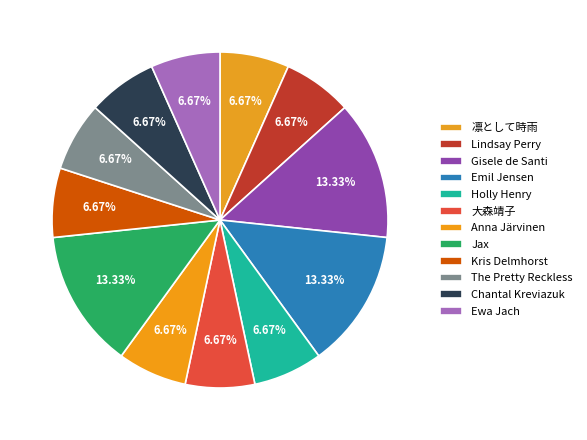

How many slices are in this pie chart?

12